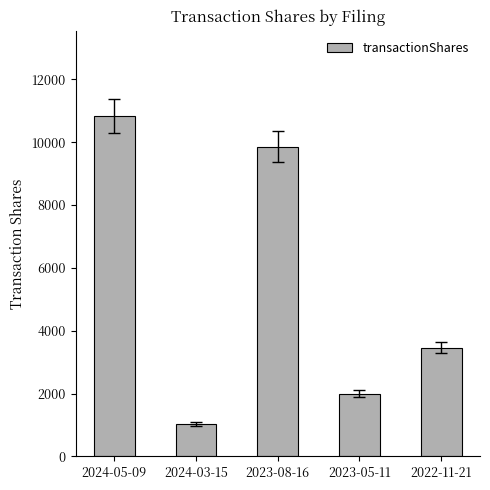

Rank the categories by value from highest to lowest.

2024-05-09, 2023-08-16, 2022-11-21, 2023-05-11, 2024-03-15